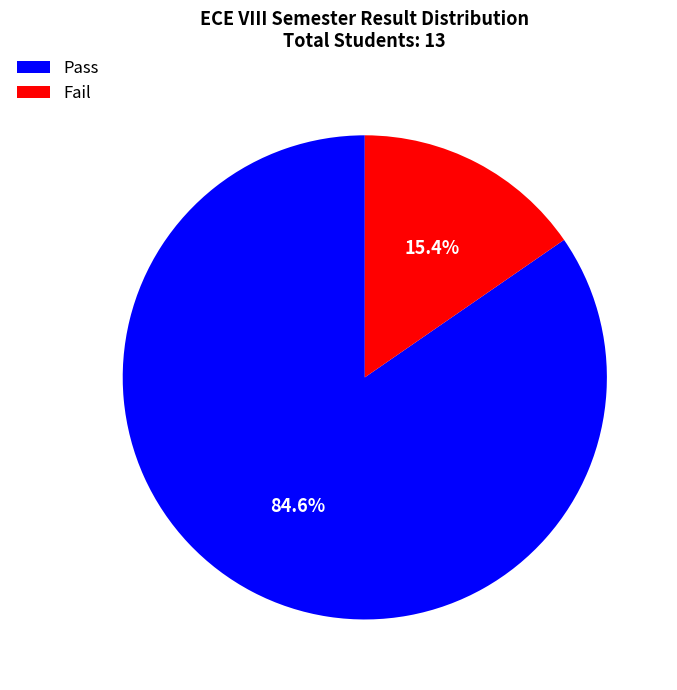

Is there any slice that represents more than half of the pie?

Yes